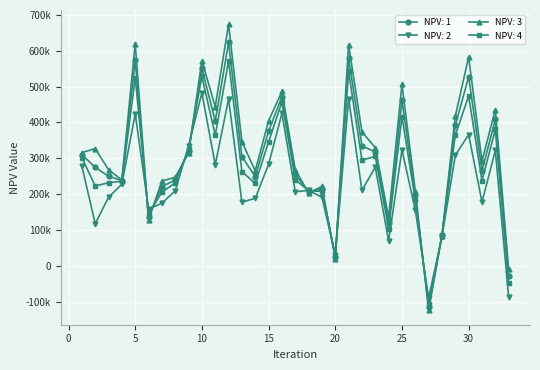

Which series ends up on top after the final intersection of NPV: 4 and NPV: 1?

NPV: 1